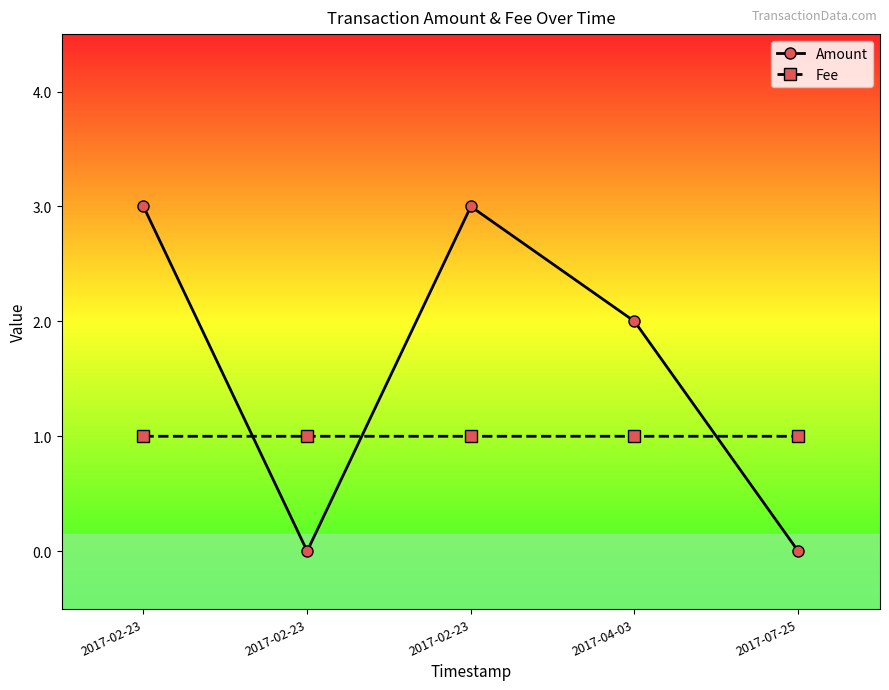

Which has a higher value, 2017-02-23 or 2017-04-03?

2017-04-03